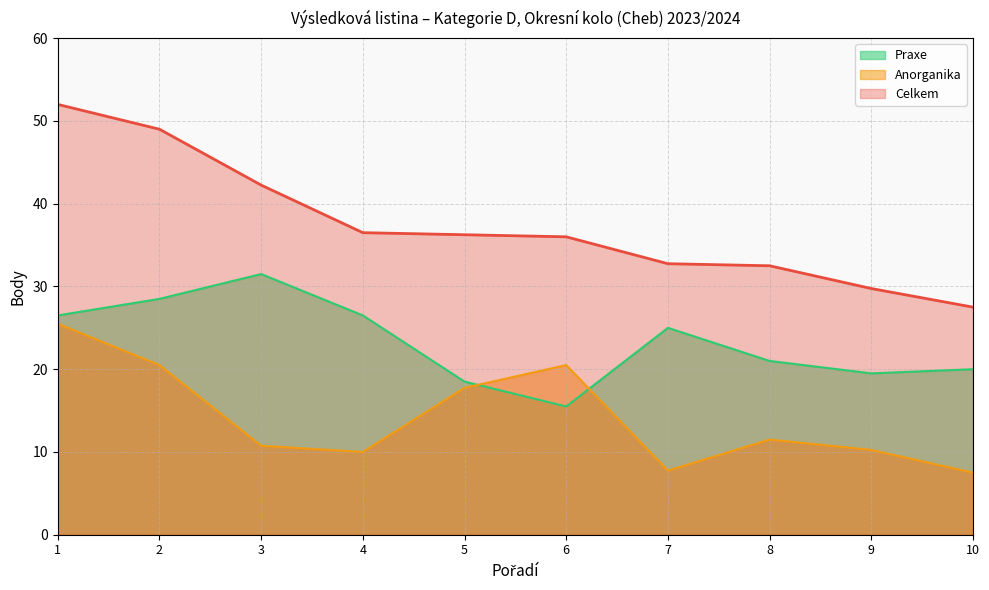

The Praxe series shows 26.5 at 4. True or false?

True